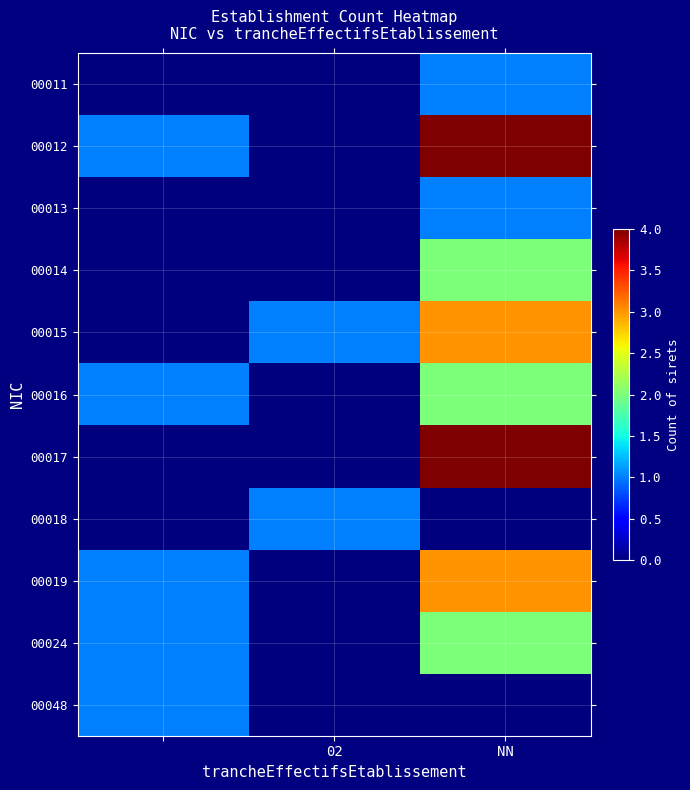

At how many categories does at least one series exceed 3?

1